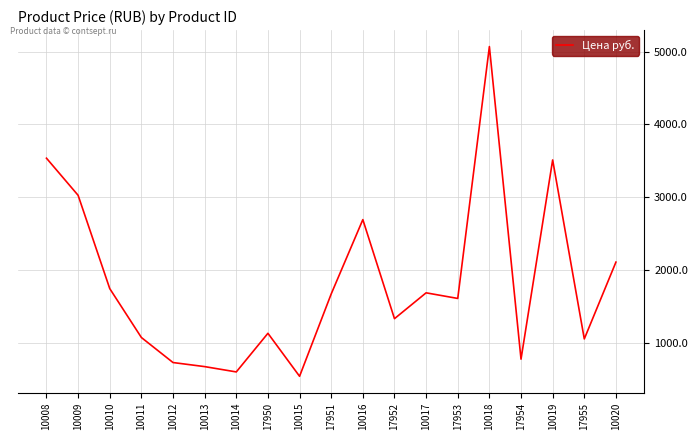

True or false: the data shows 771.4 at 17950.

False